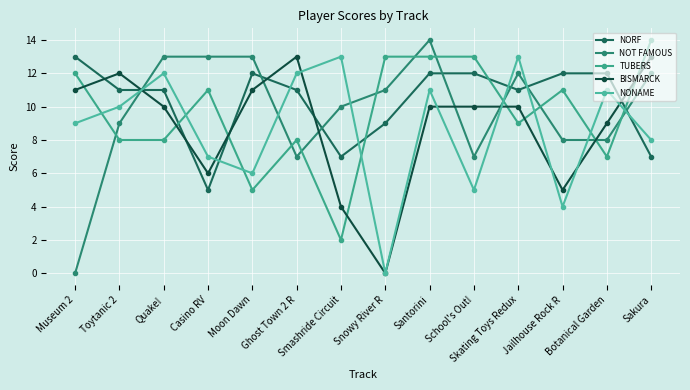

What is the difference between the second highest and second lowest values in the NONAME series?

9